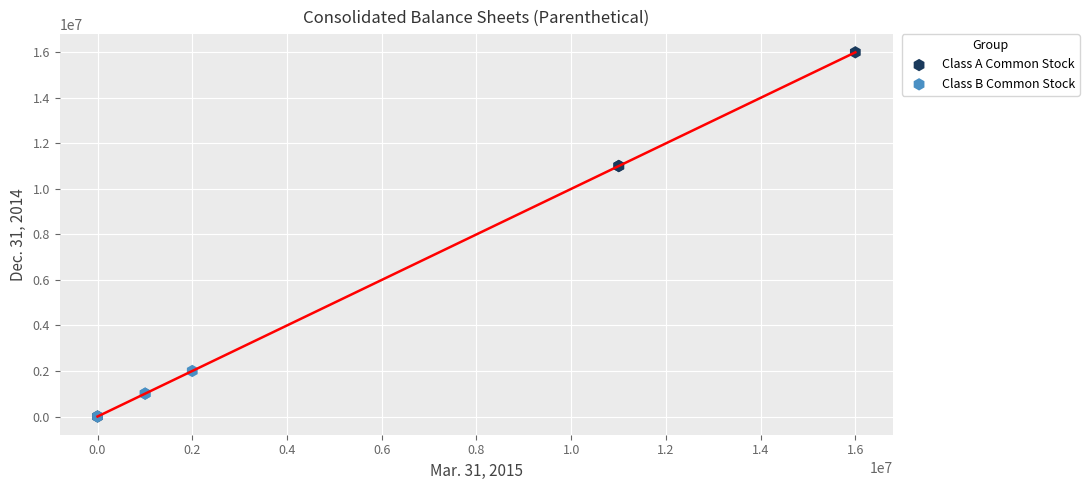

Which series contains the highest Y value?

Class A Common Stock